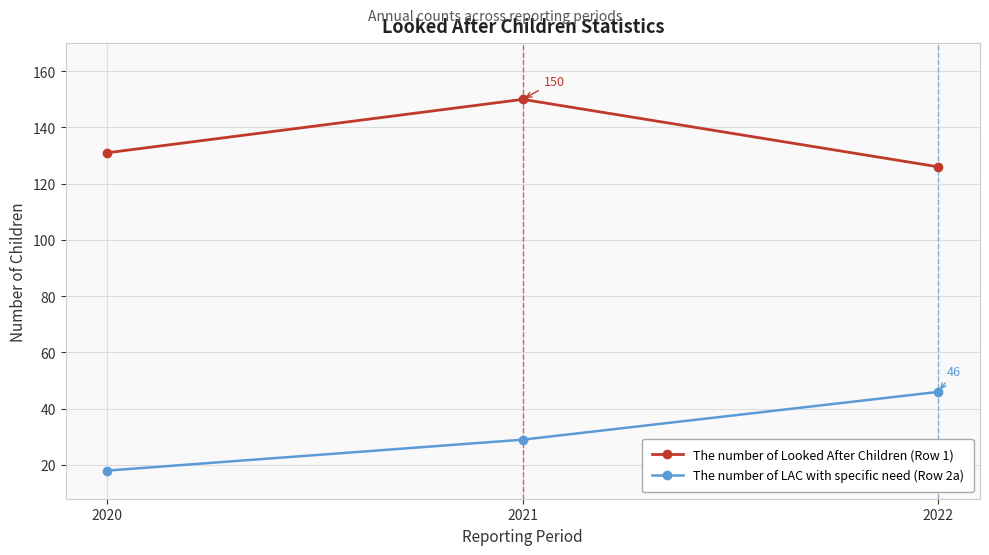

What are all the series names shown in the legend?

The number of Looked After Children (Row 1), The number of LAC with specific need (Row 2a)